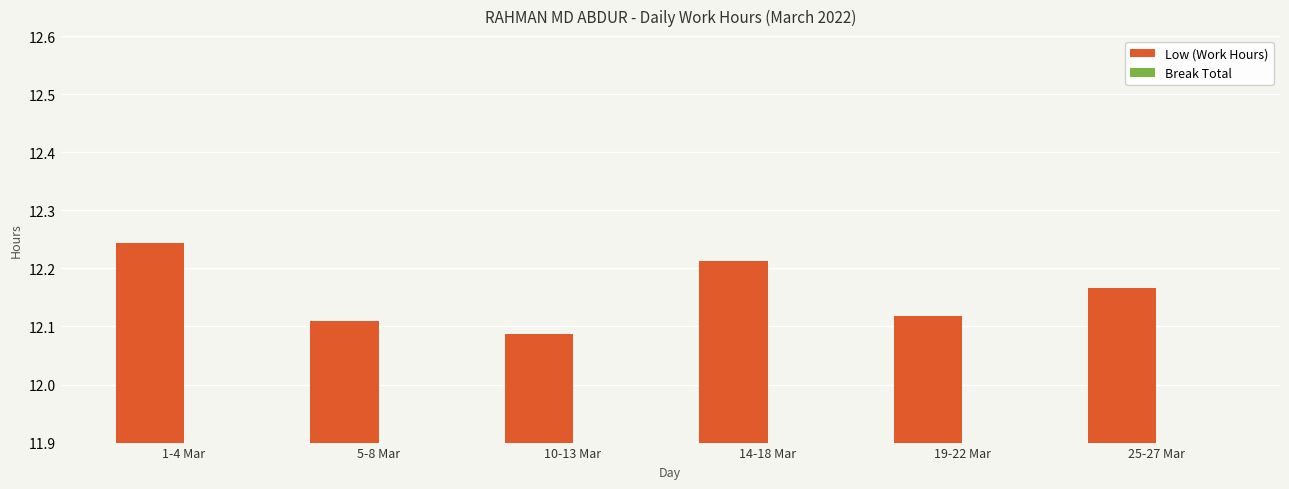

How many bars are there in total?

6